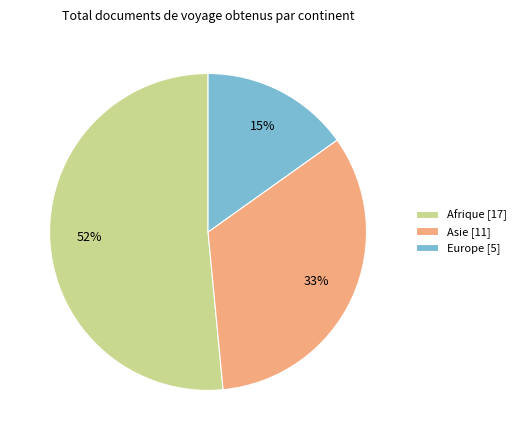

To the nearest percent, what is the combined percentage of Europe [5] and Afrique [17]?

67%